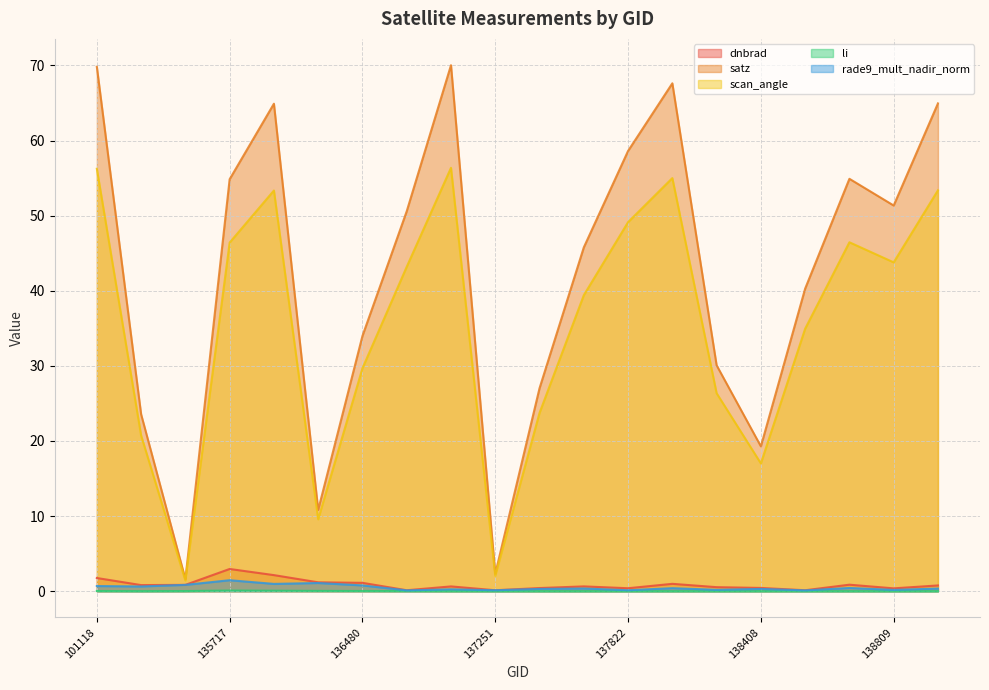

Which has a higher value, 138603 or 138022?

138022